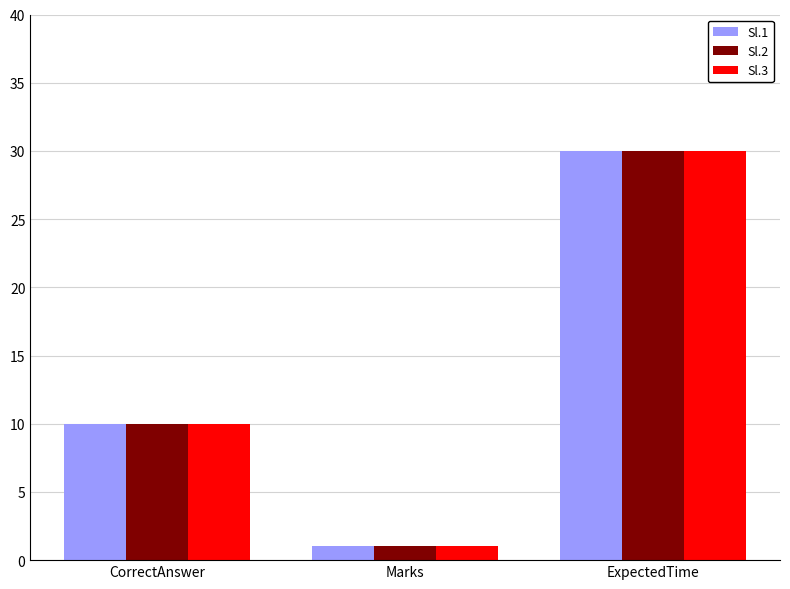

How many bars are there in total?

9